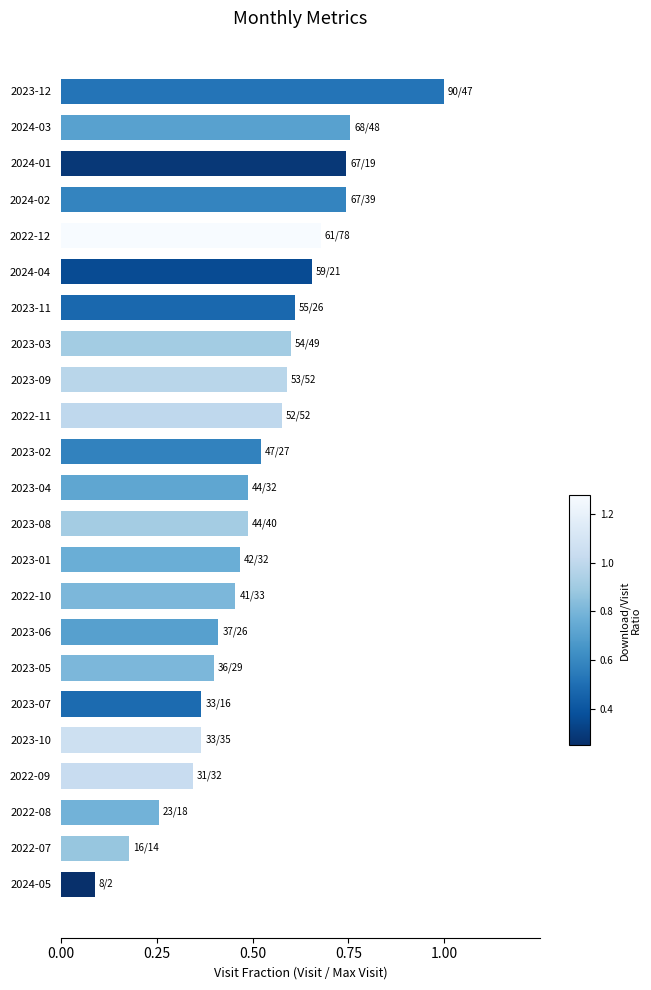

True or false: the data shows 0.1 at 2024-05.

True